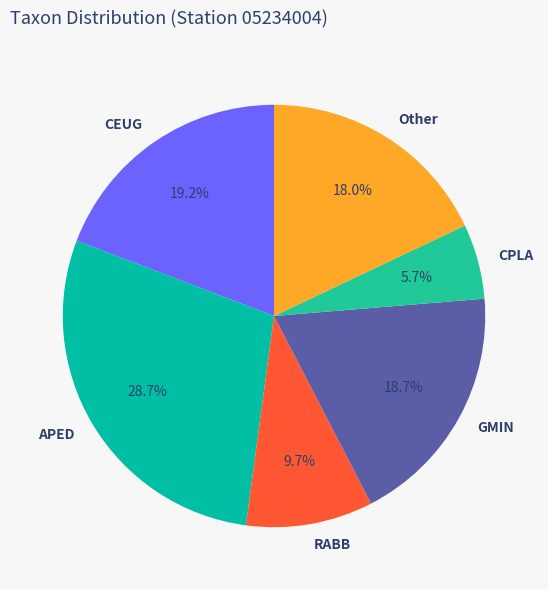

What percentage is the RABB slice, to the nearest percent?

10%